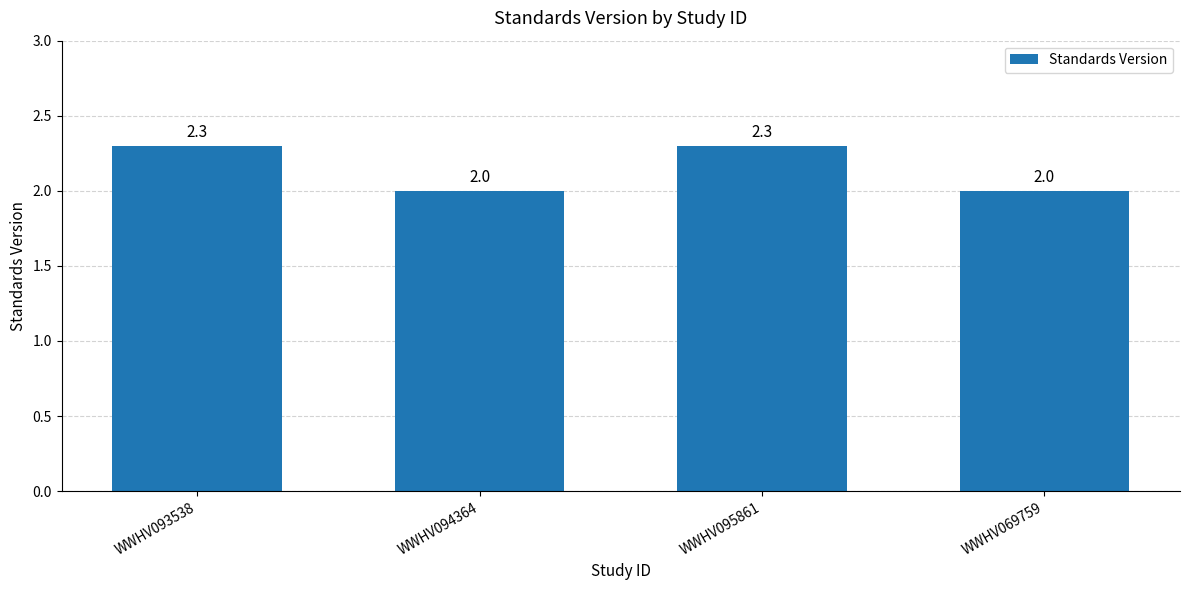

What is the value of the 3rd bar from the left?

2.3